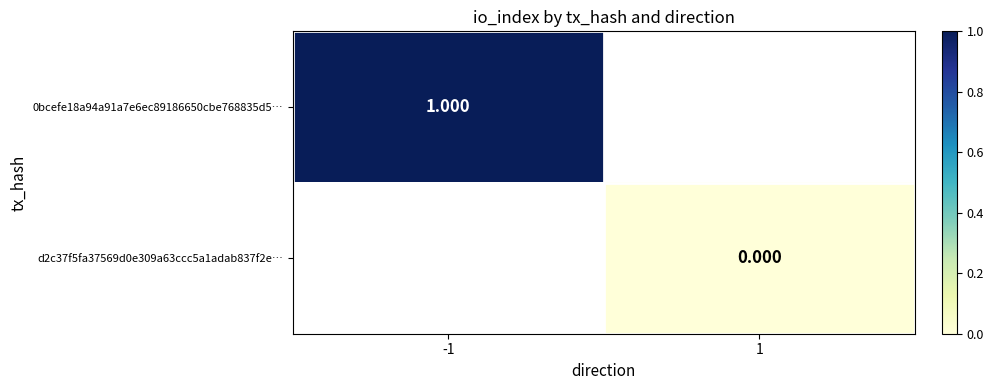

The value of 0bcefe18a94a91a7e6ec89186650cbe768835d5… at -1 is 1.0. True or false?

True